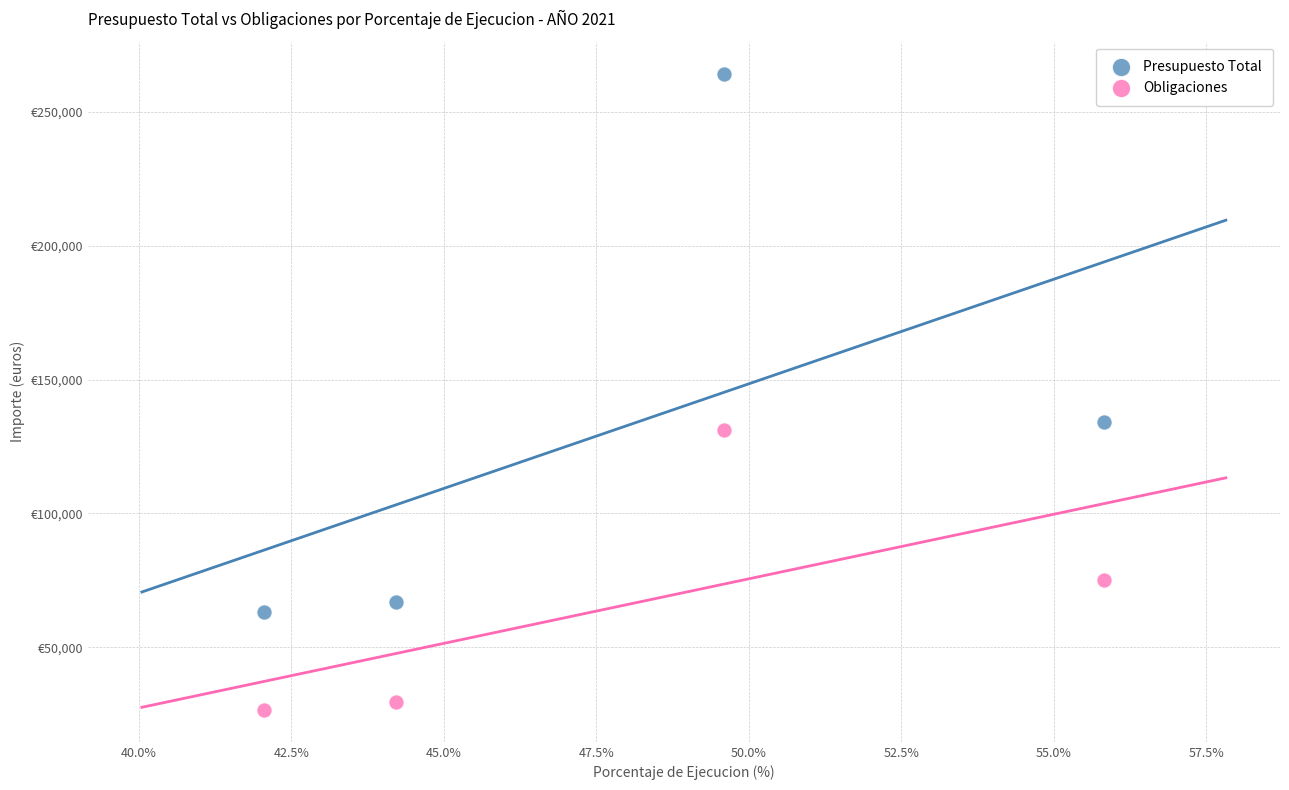

Which series contains the lowest Y value?

Obligaciones